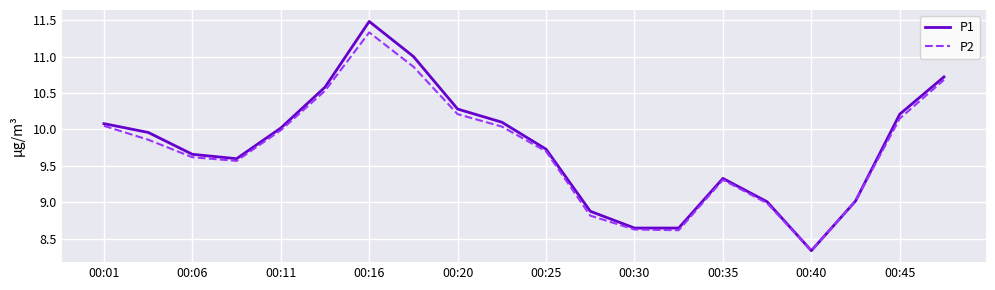

What is the maximum value for P2?

11.3